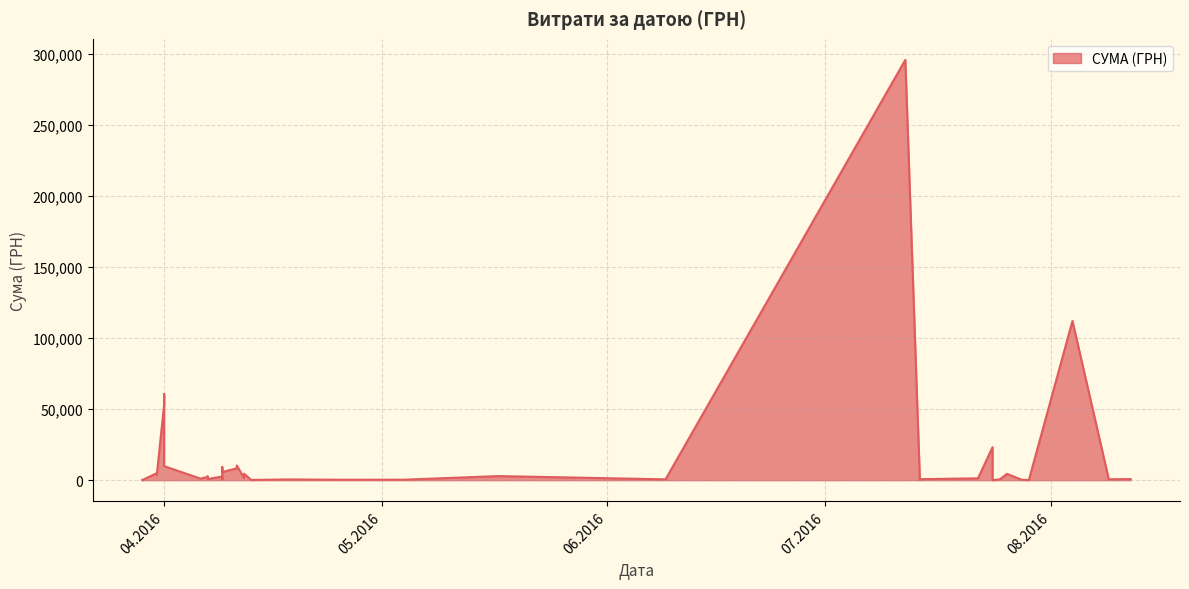

How many categories are shown in the chart?

40